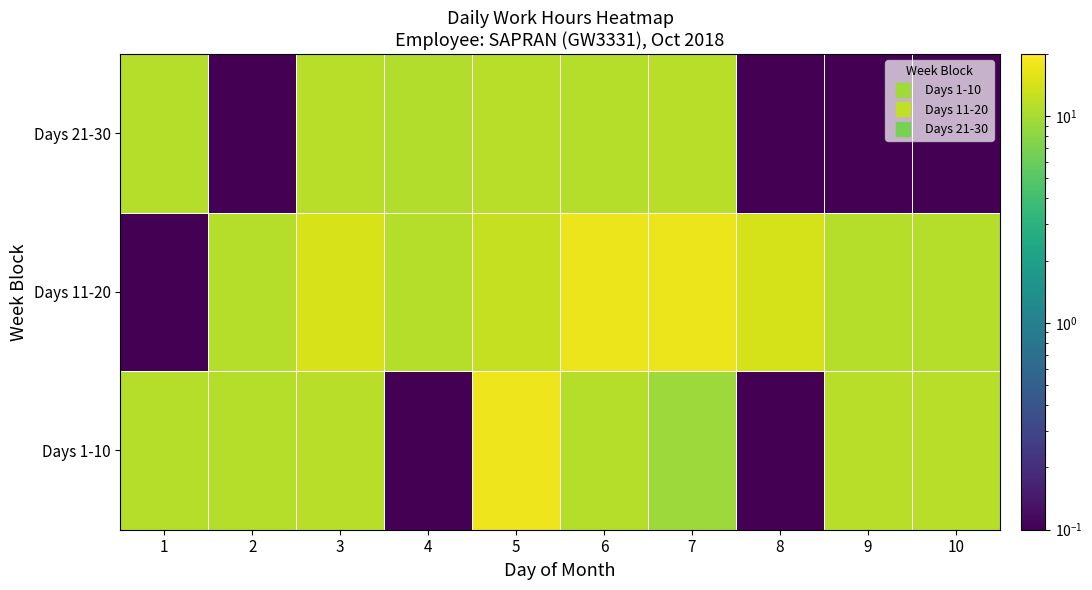

Reading left to right, transcribe all the data shown in this chart.

Days 1-10: 1=11.2	2=11.1	3=11.2	4=0.0	5=17.3	6=11.1	7=9.2	8=0.0	9=11.2	10=11.4
Days 11-20: 1=0.0	2=11.1	3=14.4	4=11.2	5=12.4	6=17.3	7=17.2	8=14.2	9=11.2	10=11.2
Days 21-30: 1=11.1	2=0.0	3=11.4	4=10.9	5=11.3	6=11.1	7=11.2	8=0.0	9=0.0	10=0.0